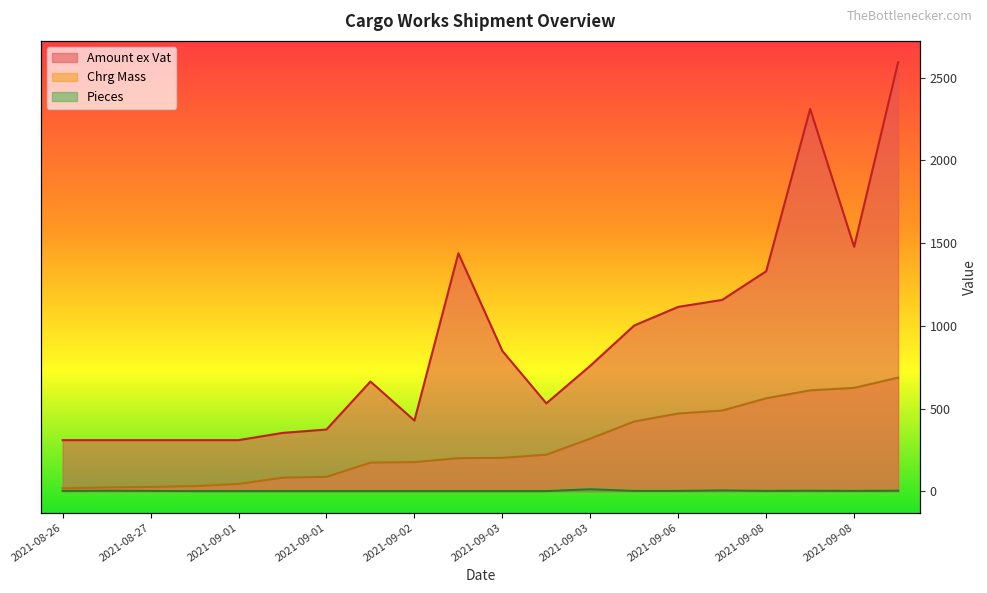

Reading left to right, what are all the values shown in this chart?

Amount ex Vat: 309.0	309.0	309.0	309.0	309.0	352.6	373.3	663.5	427.5	1438.9	848.2	531.6	758.8	1002.3	1114.8	1156.9	1330.2	2311.3	1477.8	2593.3
Chrg Mass: 18.0	23.0	26.0	31.0	44.0	82.0	87.0	173.0	176.0	200.0	202.0	221.0	318.0	422.0	470.0	488.0	562.0	610.0	625.0	687.0
Pieces: 2.0	3.0	2.0	1.0	1.0	1.0	1.0	1.0	1.0	1.0	1.0	1.0	12.0	2.0	2.0	5.0	2.0	3.0	2.0	3.0